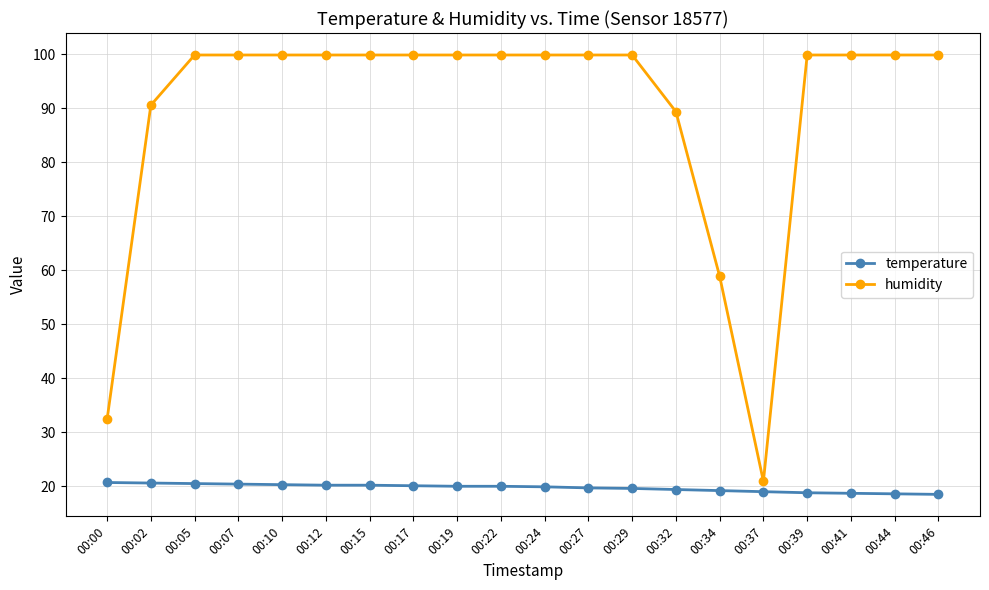

What is the maximum value shown in the chart?

99.9